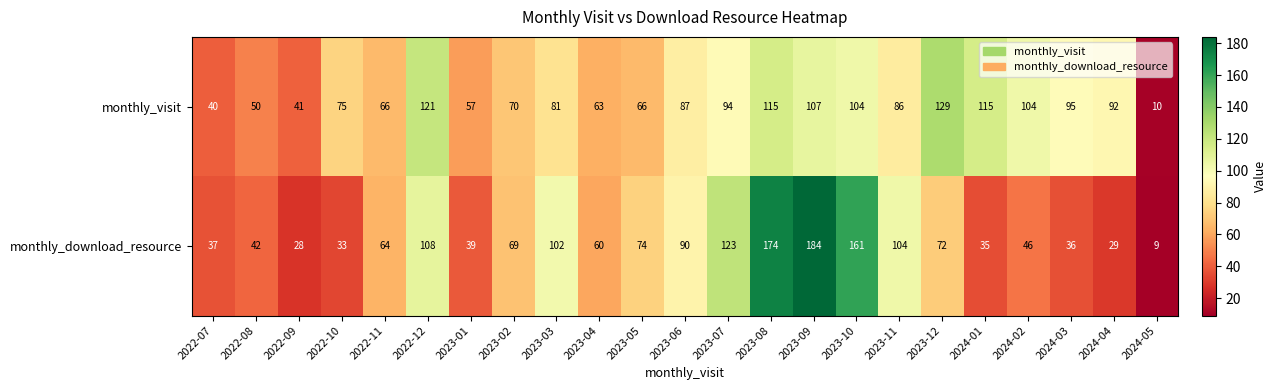

What value does the monthly_visit series have at 2024-05, to the nearest 10?

10